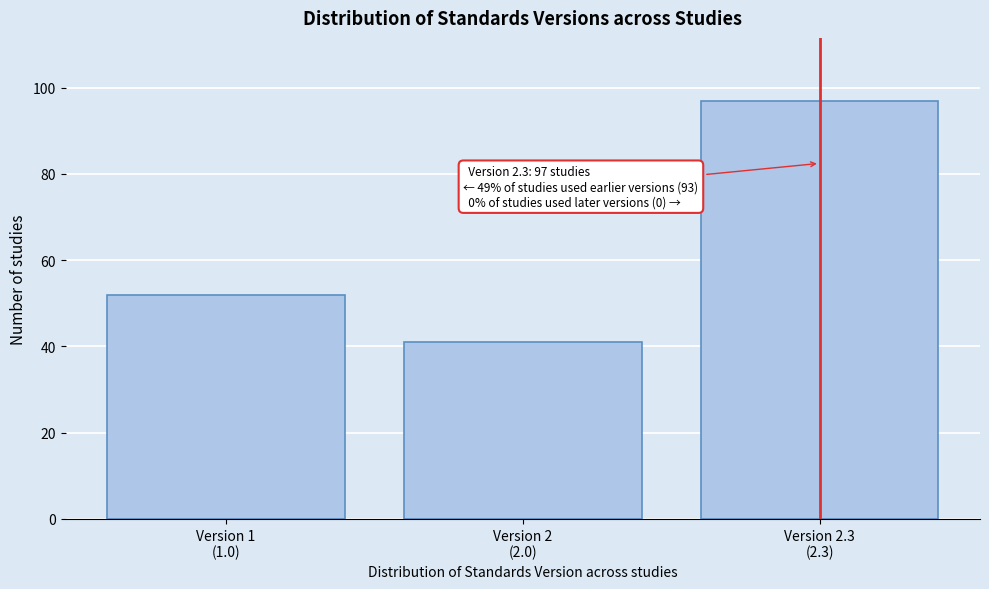

Reading left to right, what are all the values shown in this chart?

52	41	97